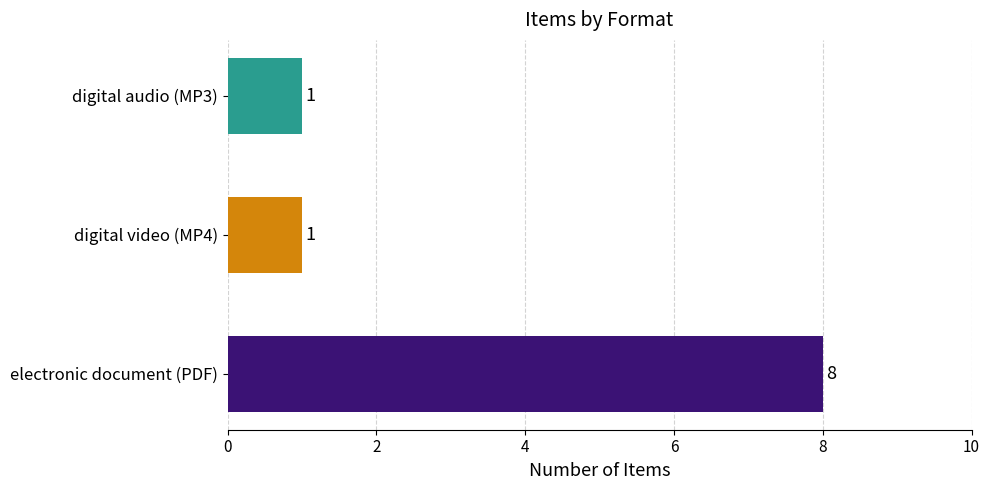

How many values are between 1 and 8?

3